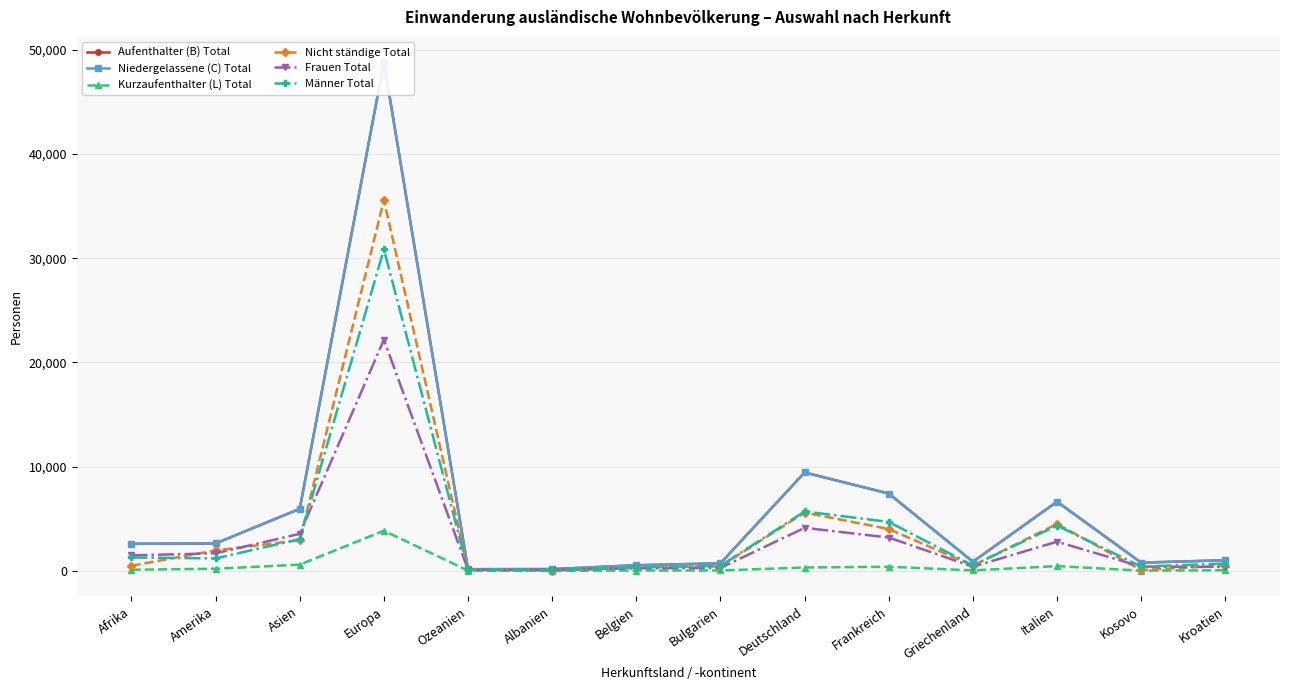

What value does the Nicht ständige Total series have at Europa, to the nearest 10?

35580